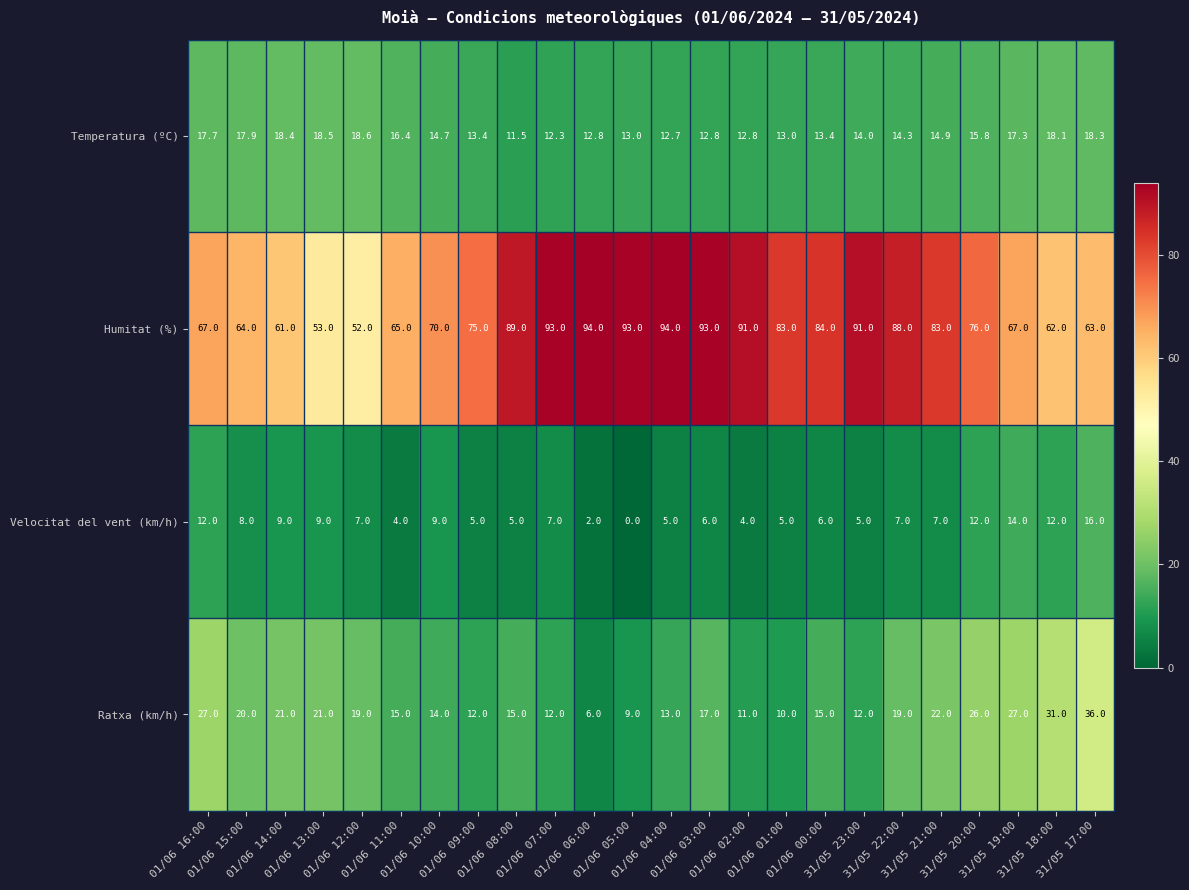

What is the difference between the second highest and second lowest values in the Humitat (%) series?

41.0